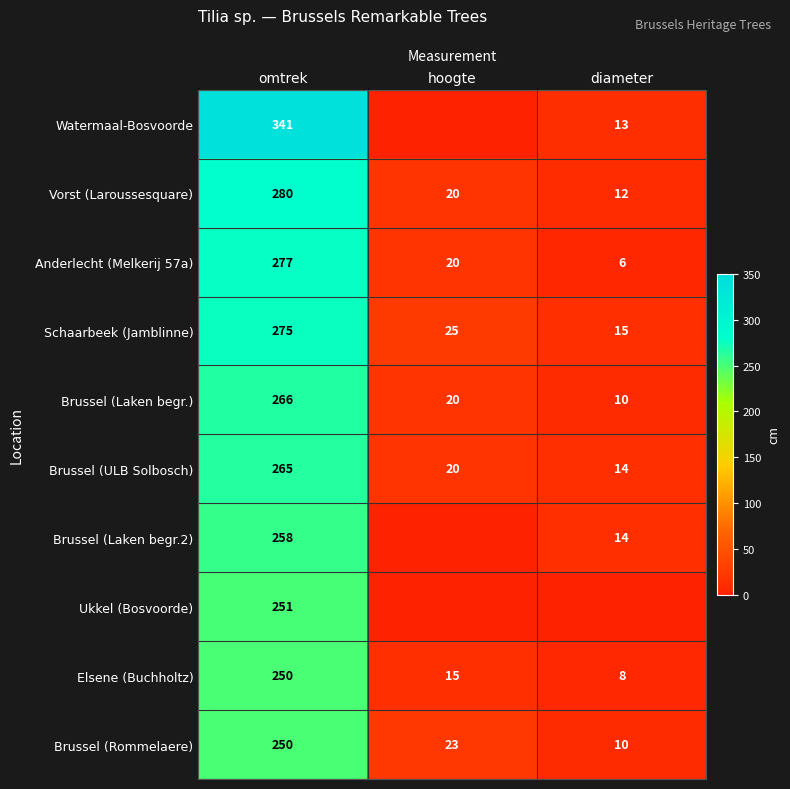

What value does the Schaarbeek (Jamblinne) series have at hoogte?

25